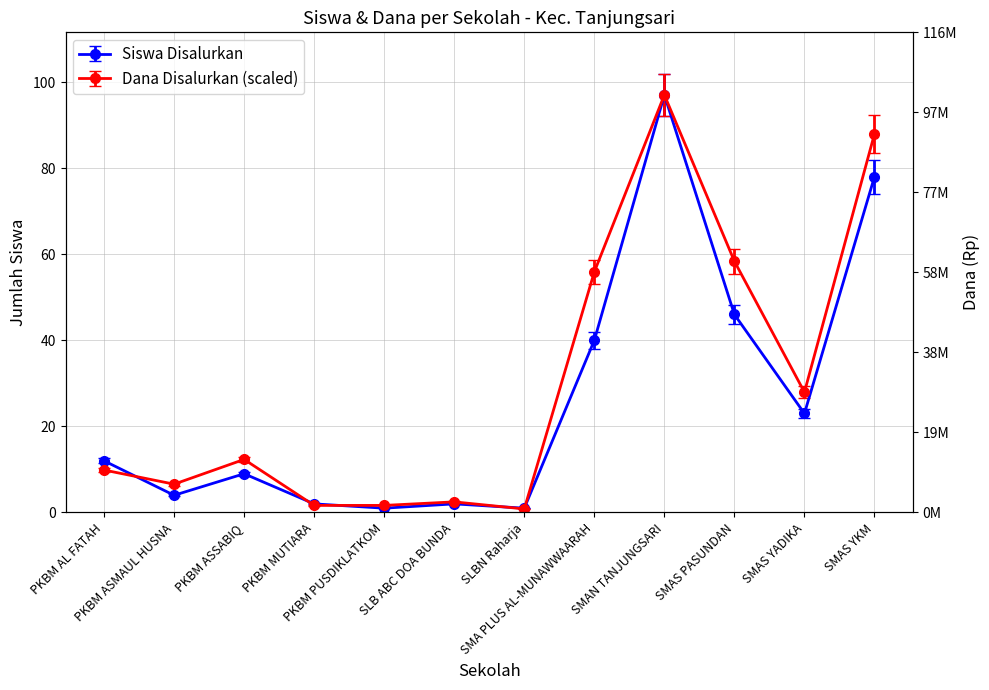

What is the label of the 9th point from the right?

PKBM MUTIARA